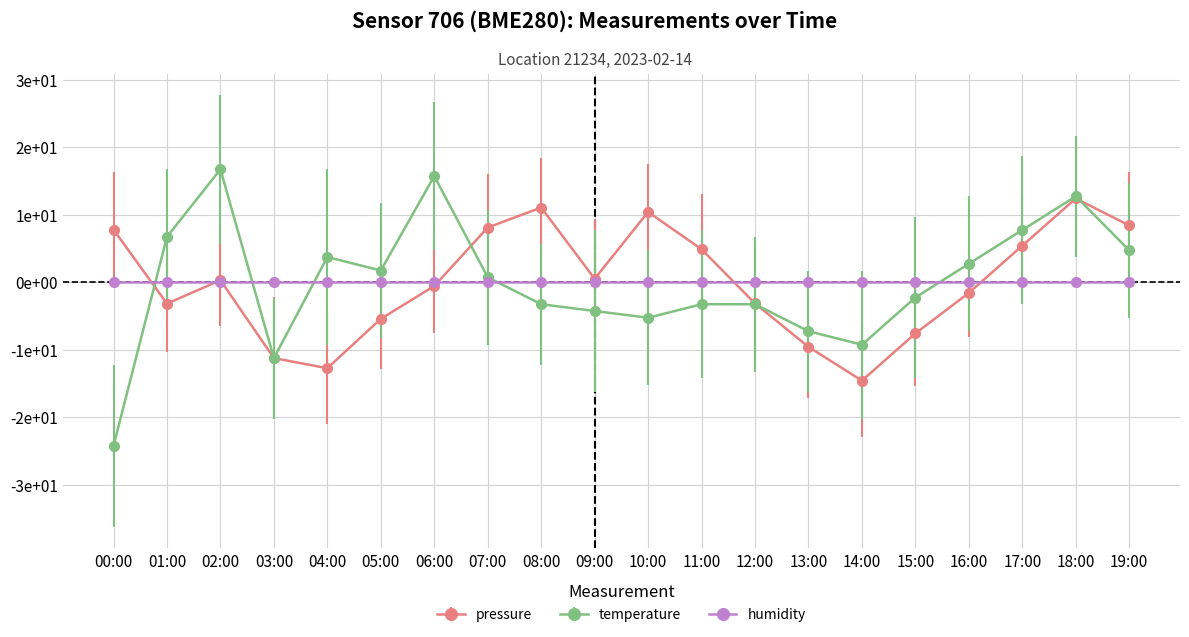

Rank the categories by temperature value from lowest to highest.

00:00, 03:00, 14:00, 13:00, 10:00, 09:00, 08:00, 11:00, 12:00, 15:00, 07:00, 05:00, 16:00, 04:00, 19:00, 01:00, 17:00, 18:00, 06:00, 02:00